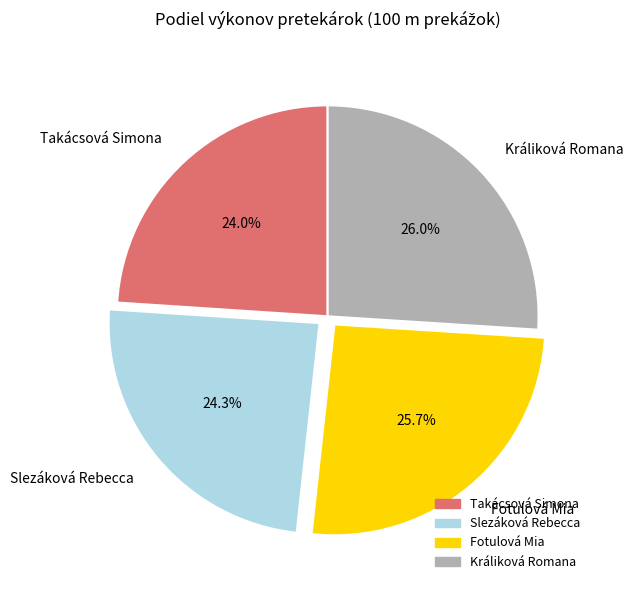

How much of the chart is everything except Králiková Romana?

74.0%